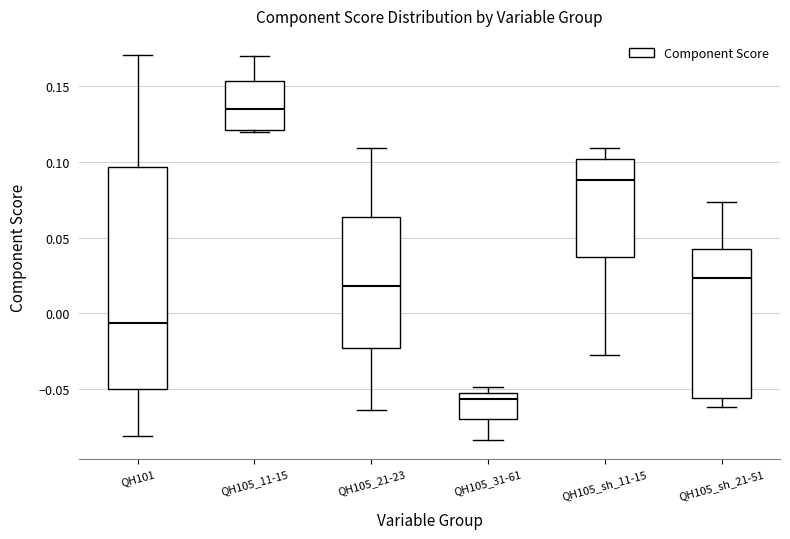

Where is the upper edge of the box for QH105_11-15 on the y-axis? The values are not printed on the chart, so give them approximately, as read against the axis.

0.155